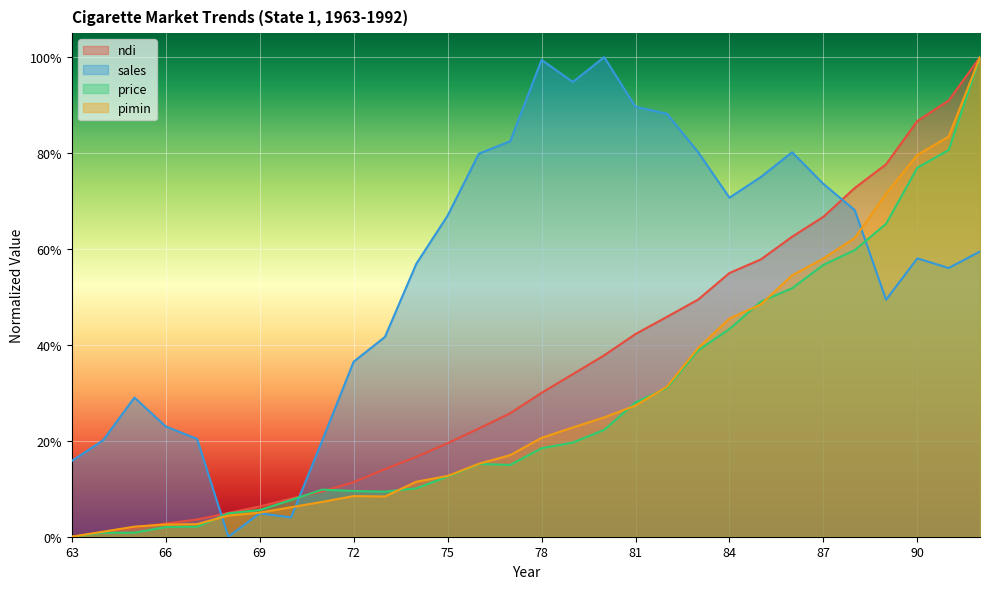

Where is price nearest to the value 0?

63